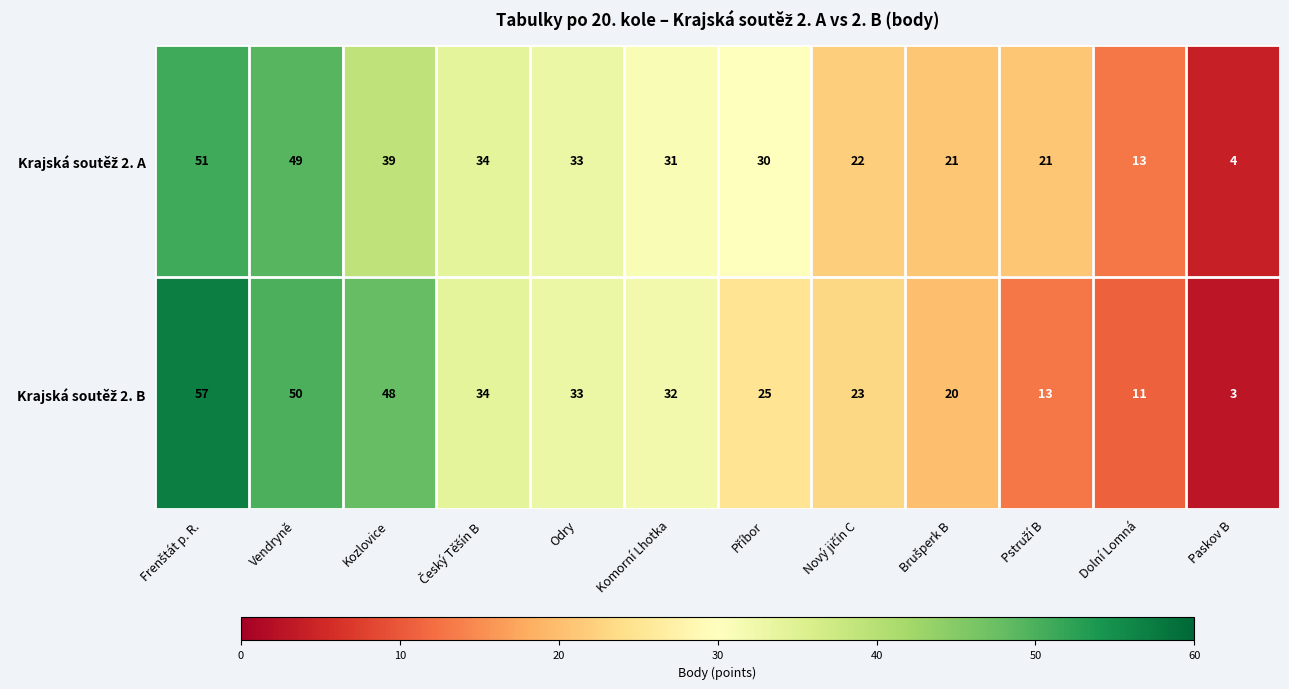

Which category has the lowest value across all series?

Paskov B